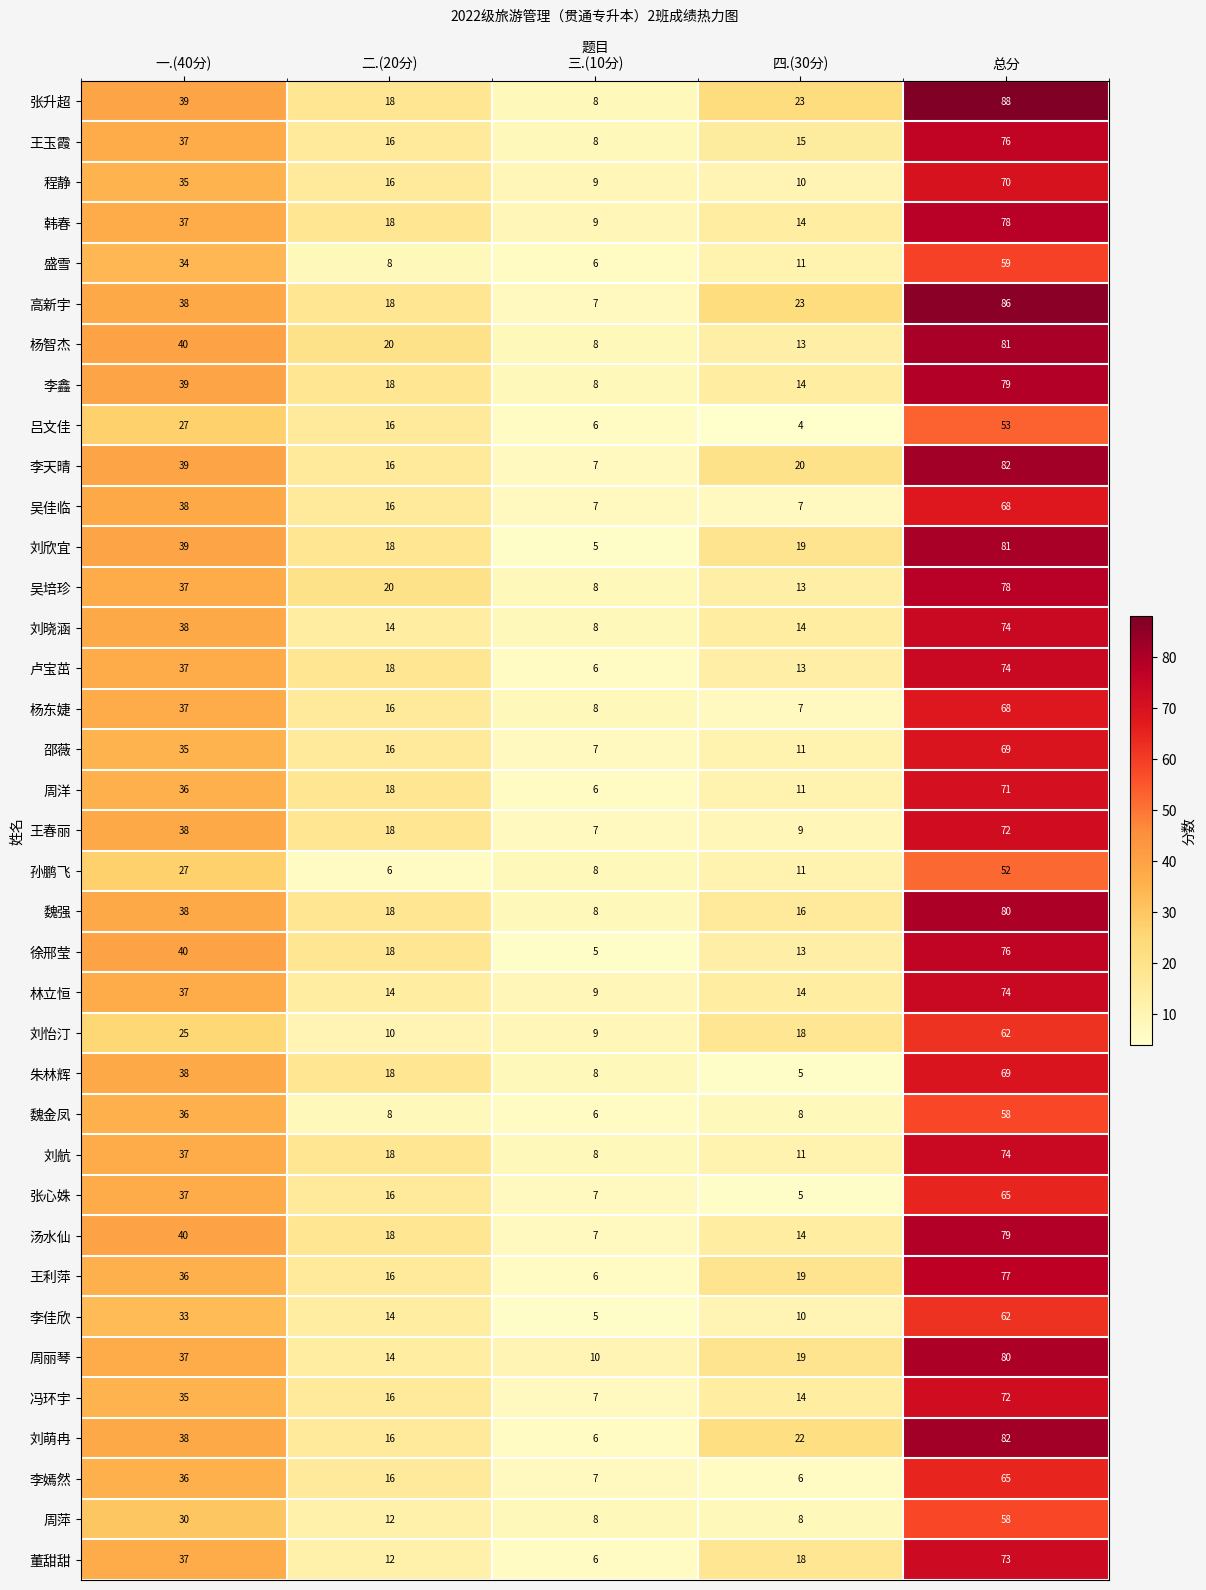

Which series has the largest total across all categories?

张升超